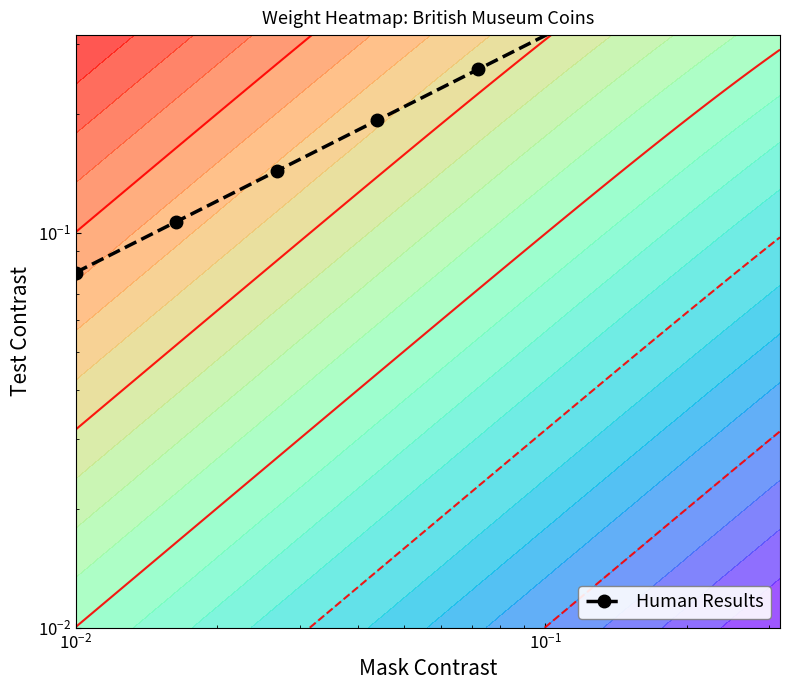

The chart shows a value of 0.2 at 5. True or false?

False